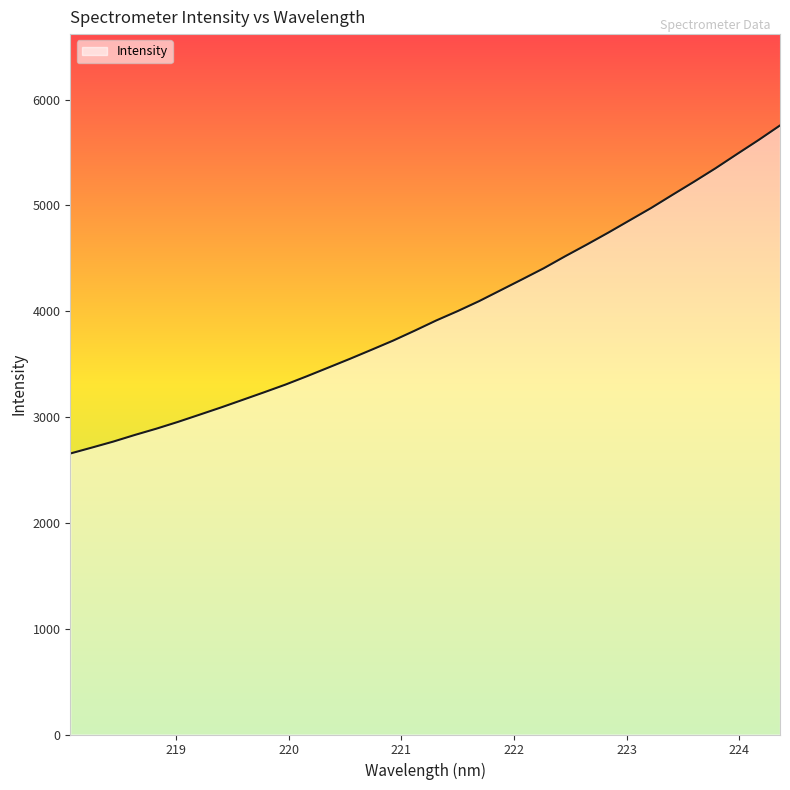

What is the value of the 31st point from the left?

5350.9